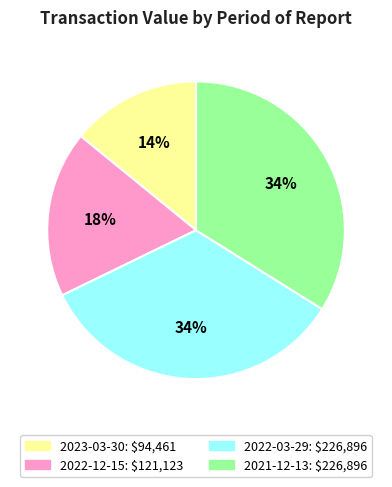

Do 2022-03-29 and 2022-12-15 together represent more than half of the pie?

Yes